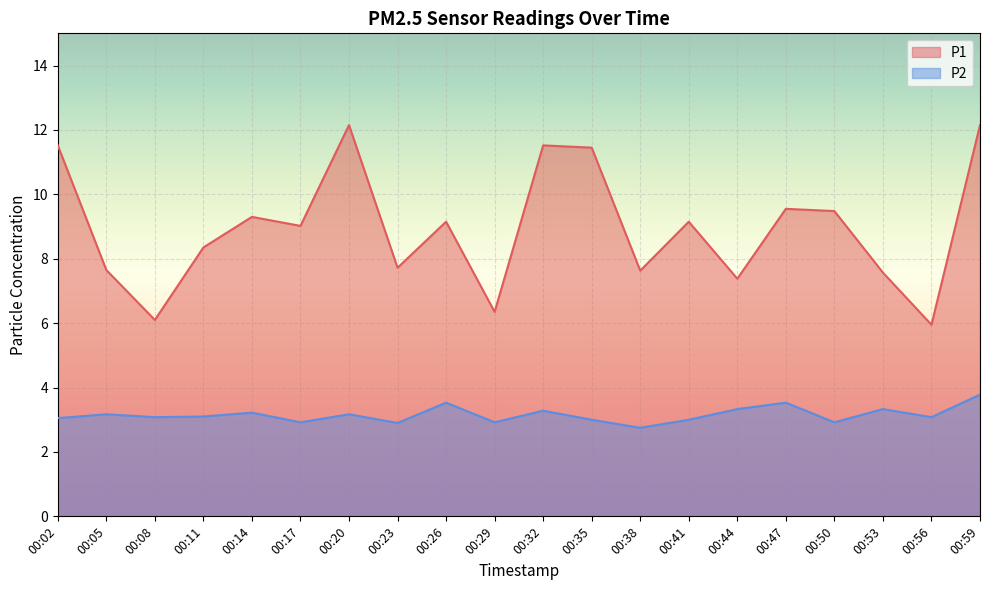

What is the difference between the maximum and second lowest values in the P2 series?

0.9